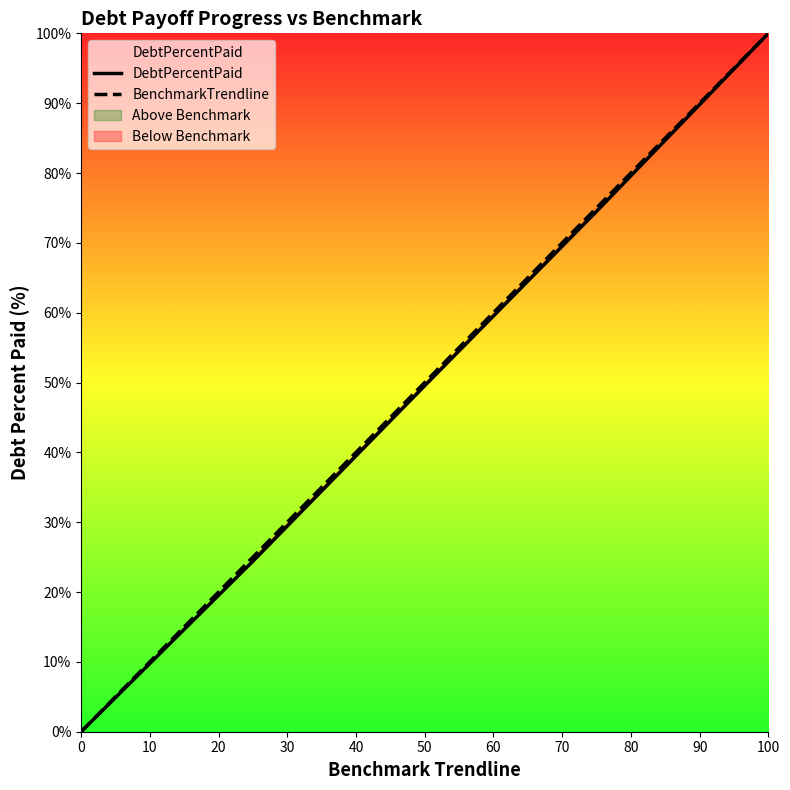

The DebtPercentPaid series shows 0.0 at 0. True or false?

True